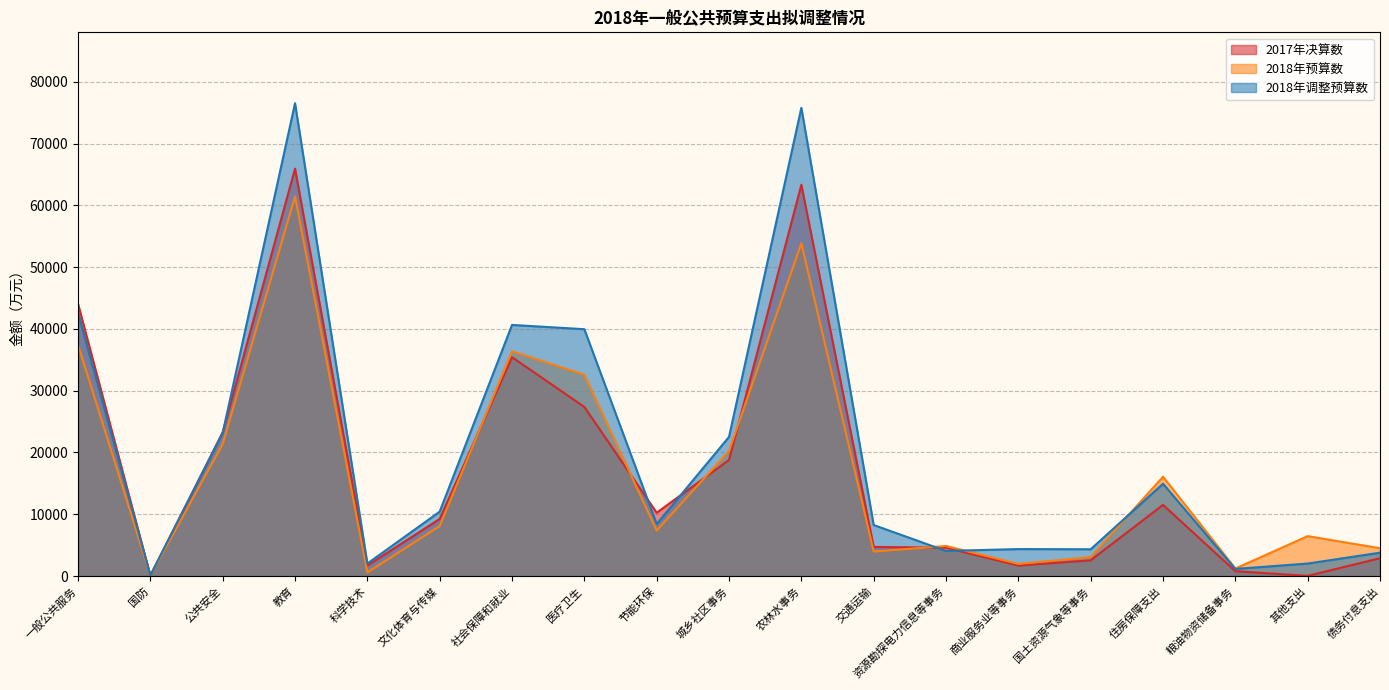

What is the sum of the 2017年决算数 values at 社会保障和就业 and 其他支出?

35438